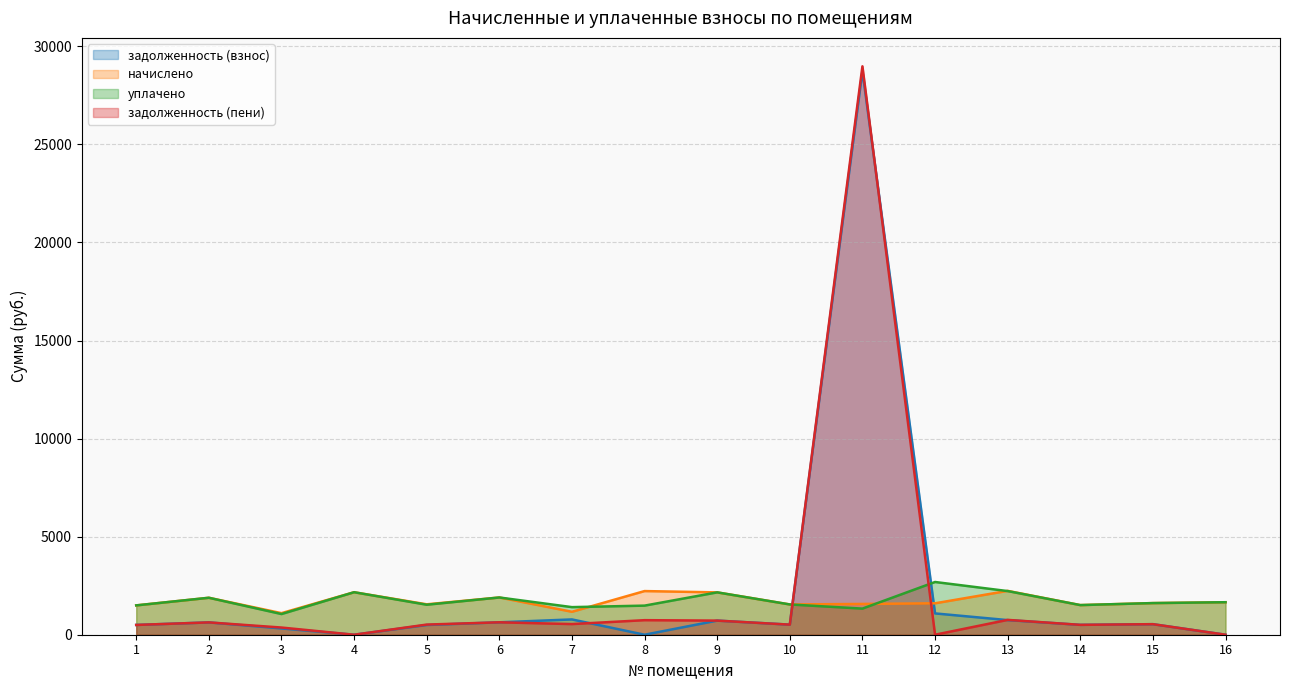

Does the chart have visible grid lines?

Yes